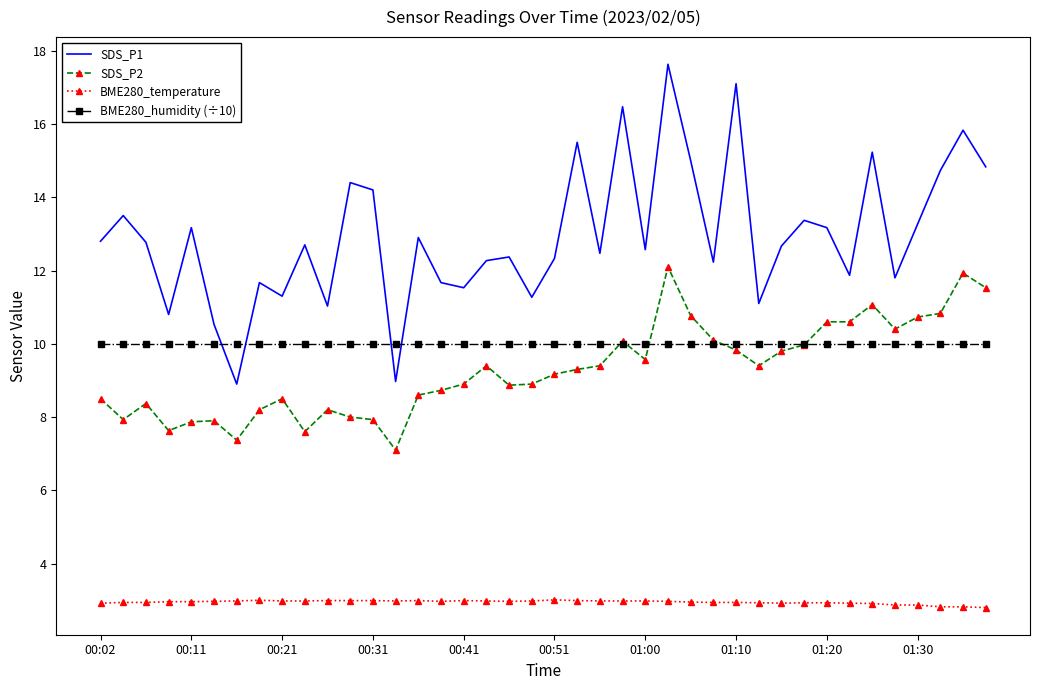

What is the minimum value shown in the chart?

2.8